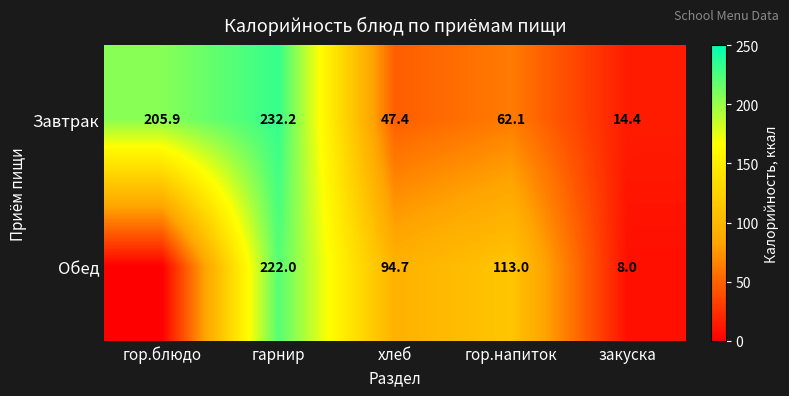

At закуска, list the series in order from smallest to largest.

Обед, Завтрак